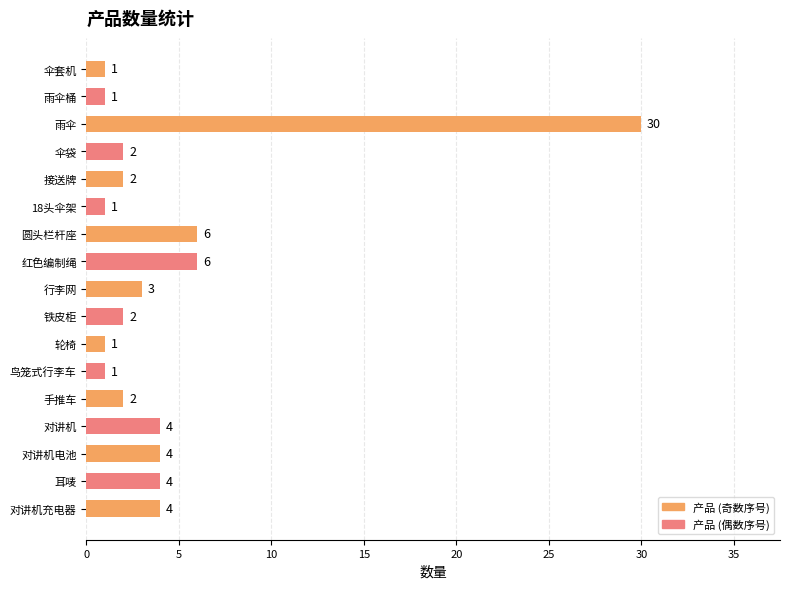

What is the value of the 16th bar from the top?

4